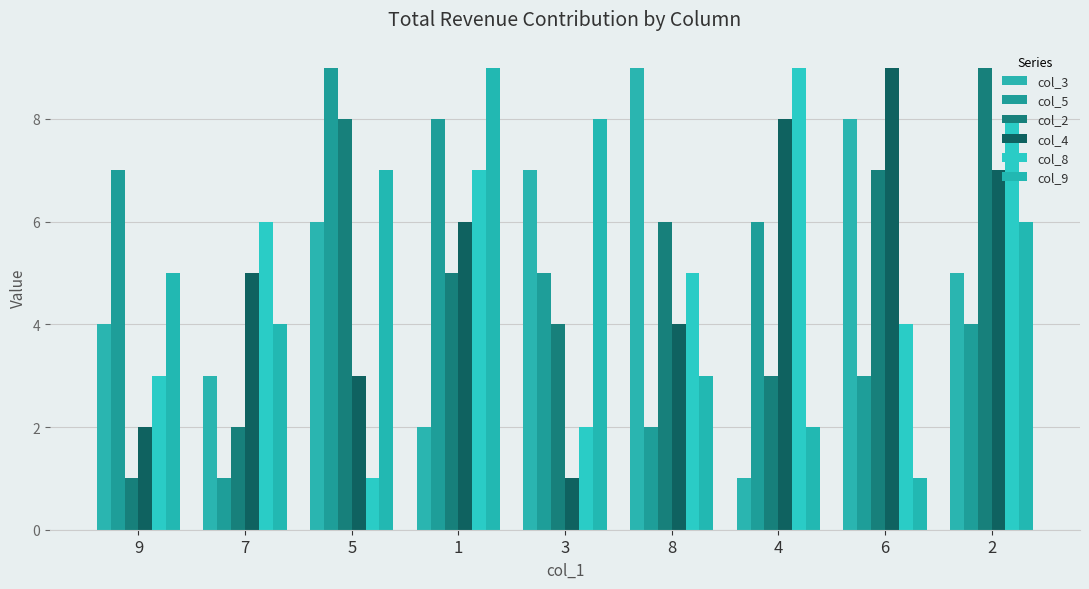

At how many categories does at least one series exceed 7?

7